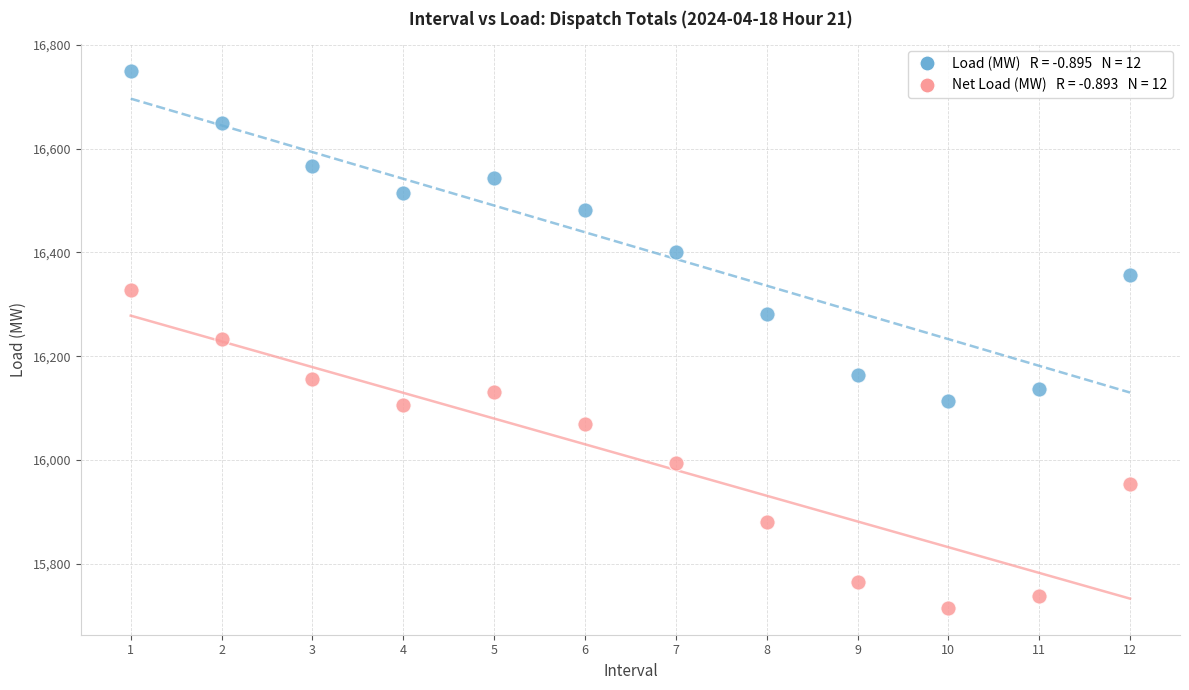

Across all data points, what is the range of X values (max minus min)?

11.0